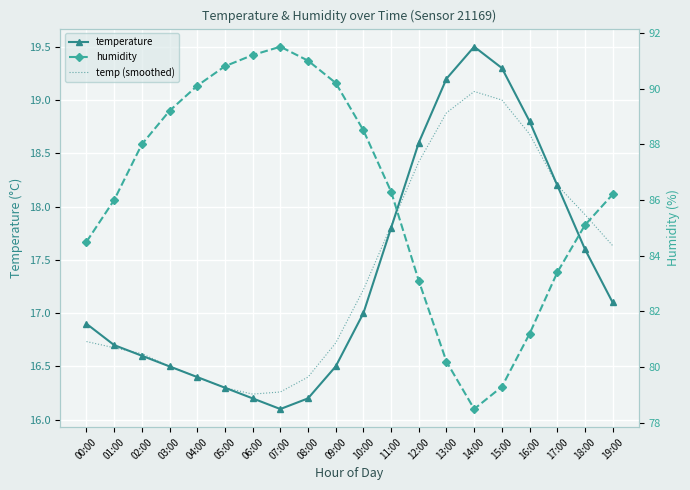

Which has a higher value, 00:00 or 01:00?

00:00